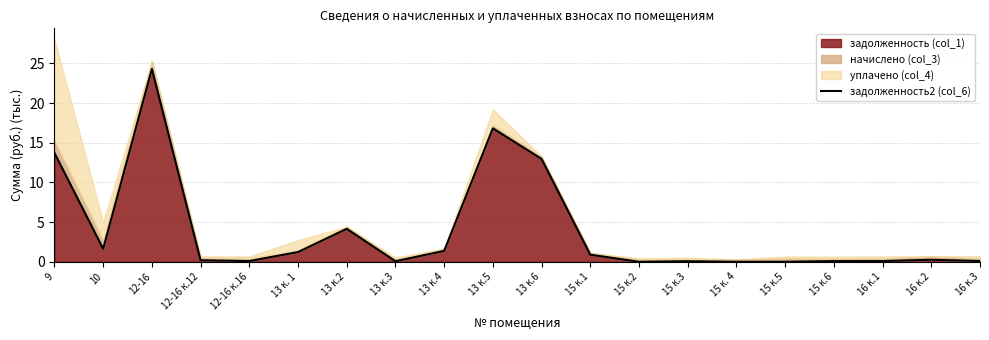

List the labels in order of value, largest first.

12-16, 13 к.5, 9, 13 к.6, 13 к.2, 10, 13 к.4, 13 к. 1, 15 к.1, 16 к.2, 12-16 к.12, 16 к.3, 16 к.1, 12-16 к.16, 15 к.6, 13 к.3, 15 к.3, 15 к.2, 15 к. 4, 15 к.5